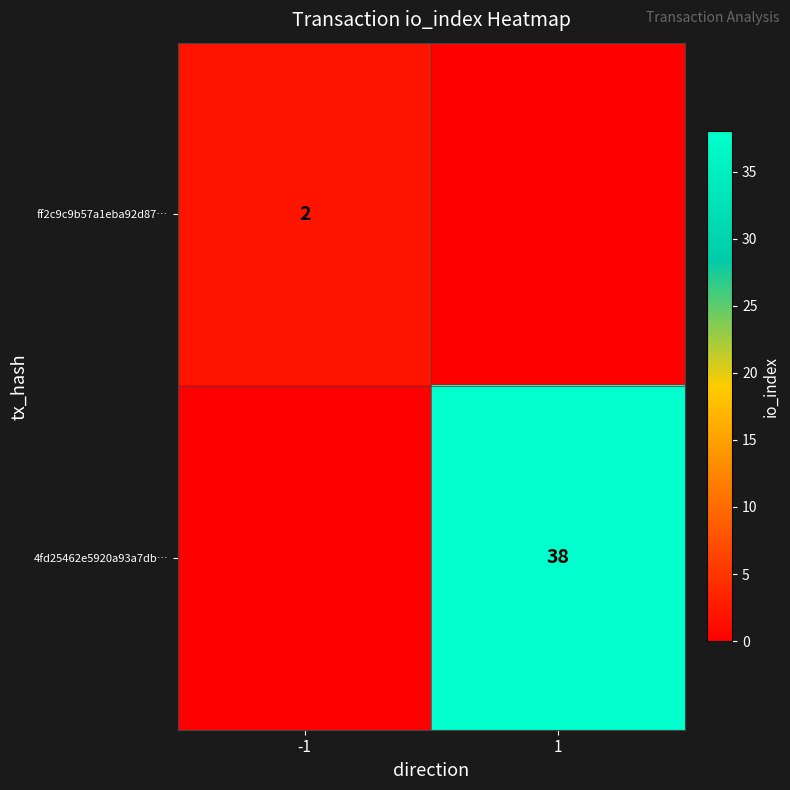

Is the value of 4fd25462e5920a93a7db… at 1 greater than the value of ff2c9c9b57a1eba92d87… at -1?

Yes